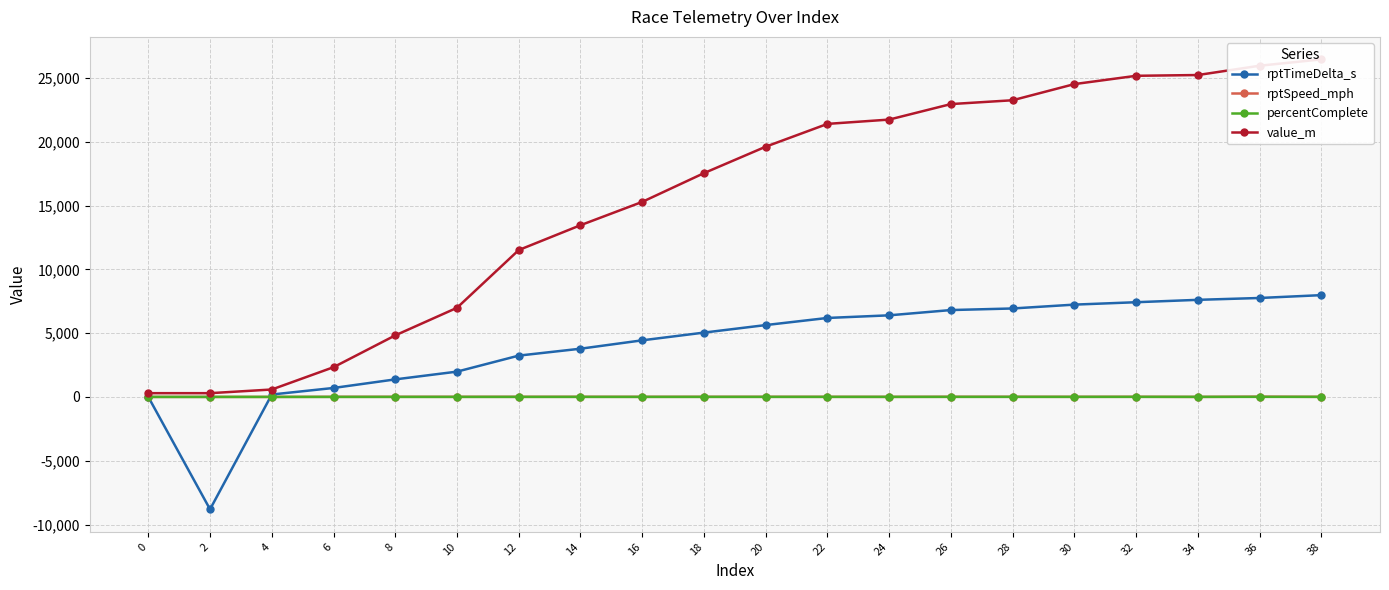

What is the highest value of the rptSpeed_mph series?

19.1